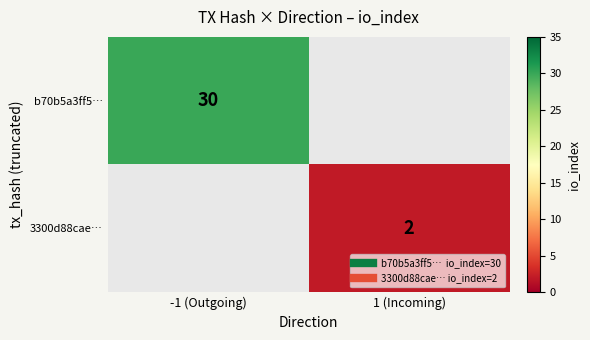

What is the highest value of the b70b5a3ff5… series?

30.0